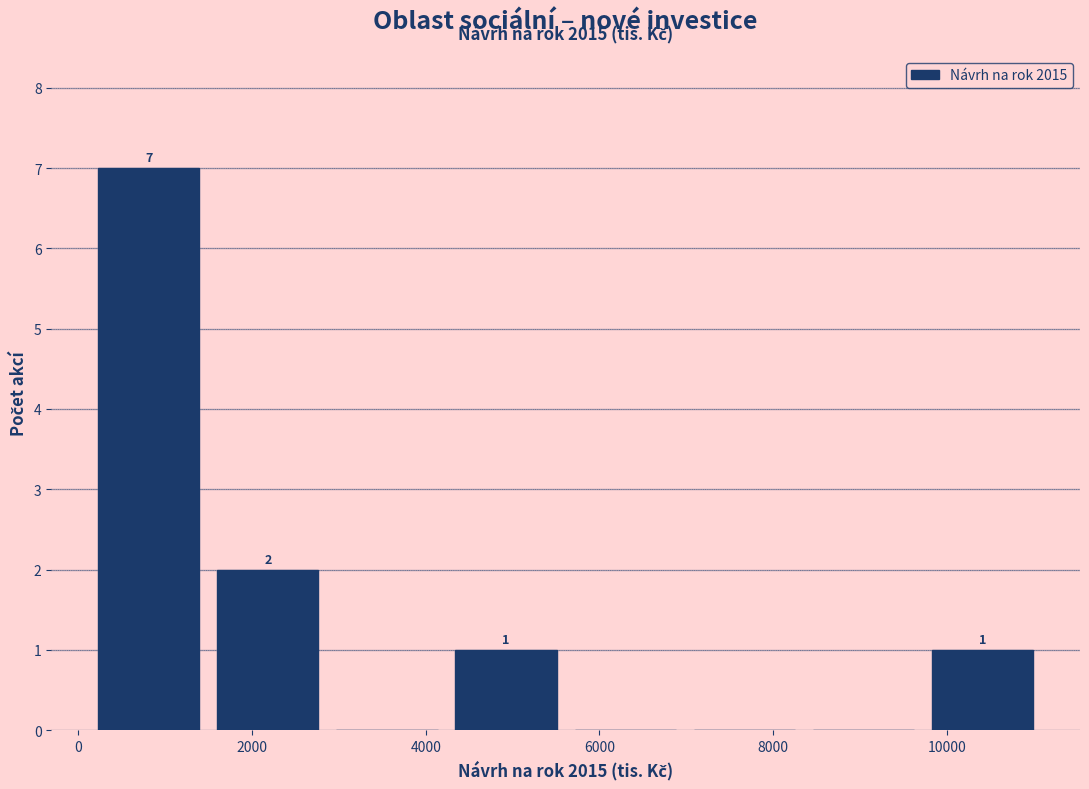

Over which range of the x-axis is the bar tallest?

200 to 1400